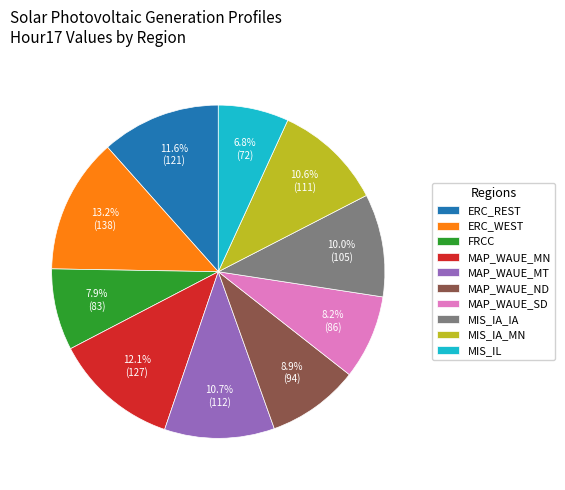

Count the number of slices in the pie.

10